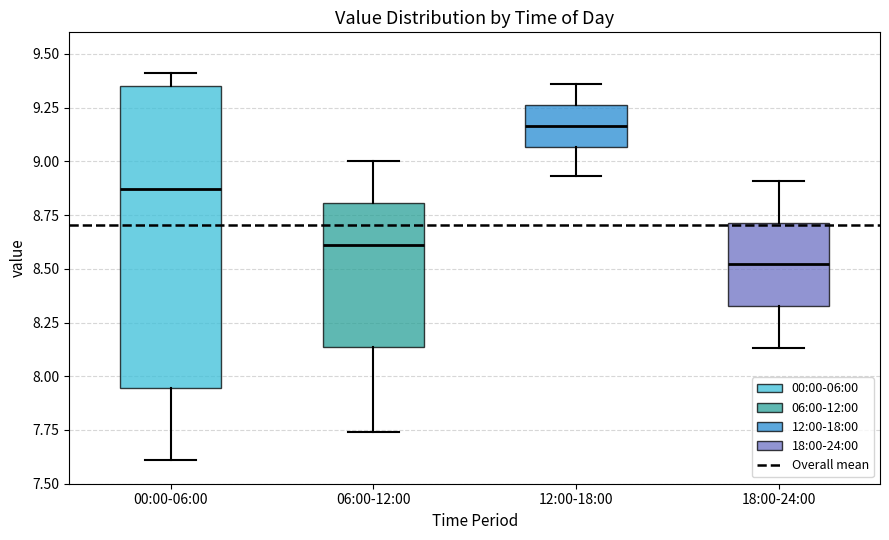

Comparing the boxes themselves (not the whiskers), which one is the tallest?

00:00-06:00